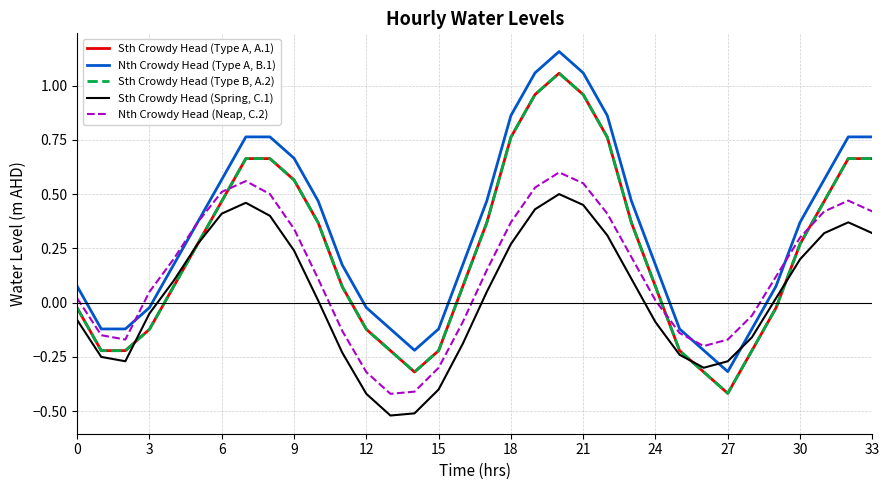

What is the sum of all Sth Crowdy Head (Spring, C.1) values?

1.3